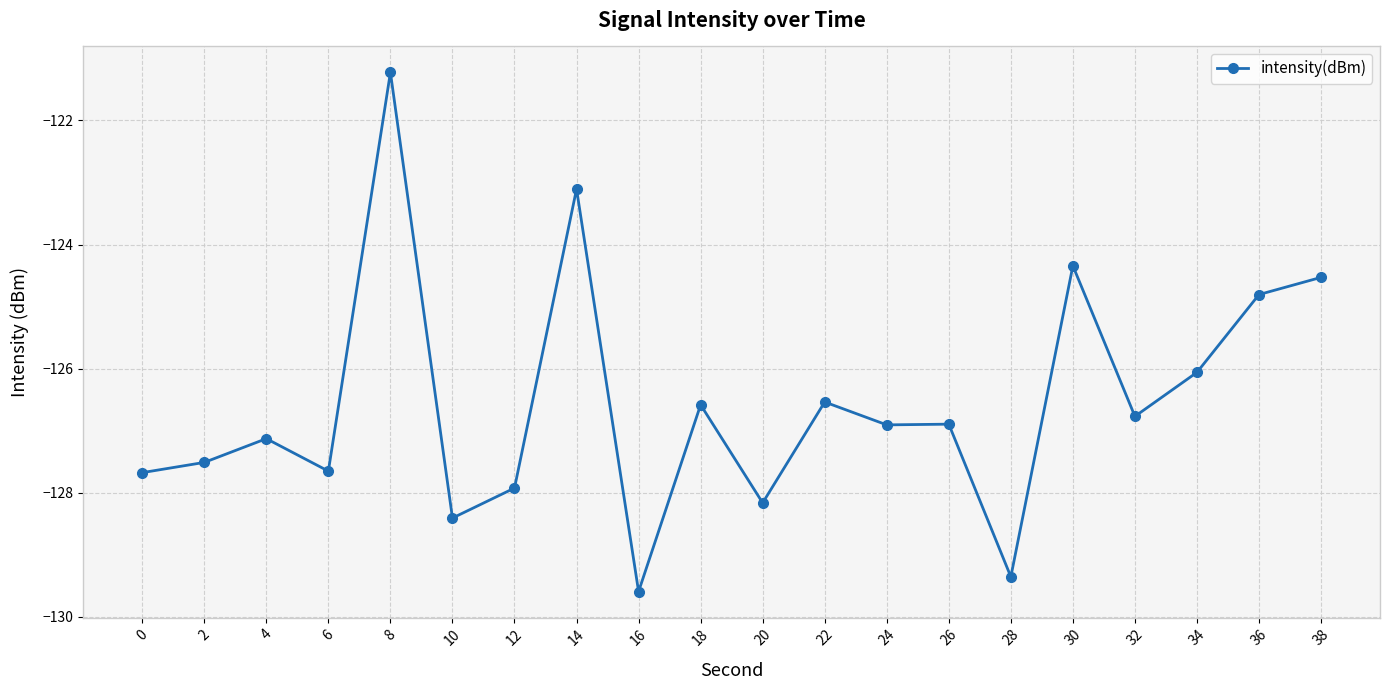

How many series are shown in this chart?

1